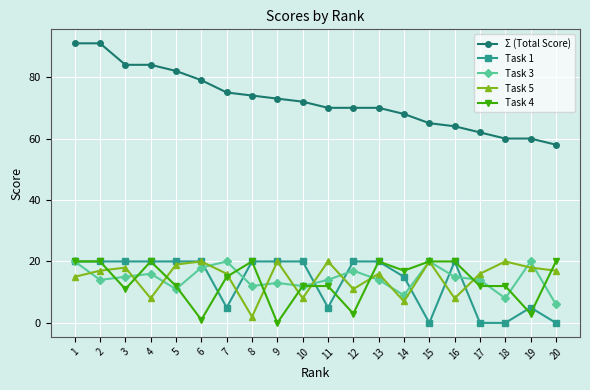

Does the chart have visible grid lines?

Yes